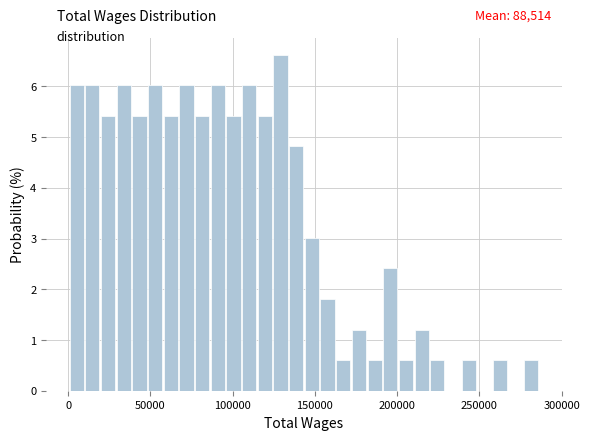

Around what value on the x-axis is the tallest bar? Give the approximate position of its centre, as read against the axis.

130000